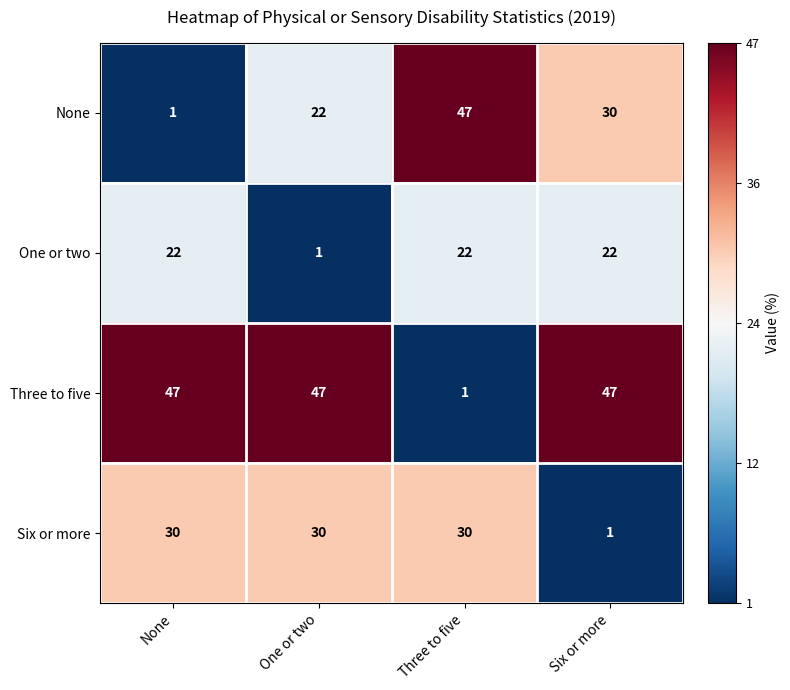

Is the value of Three to five at One or two greater than the value of Six or more at None?

Yes